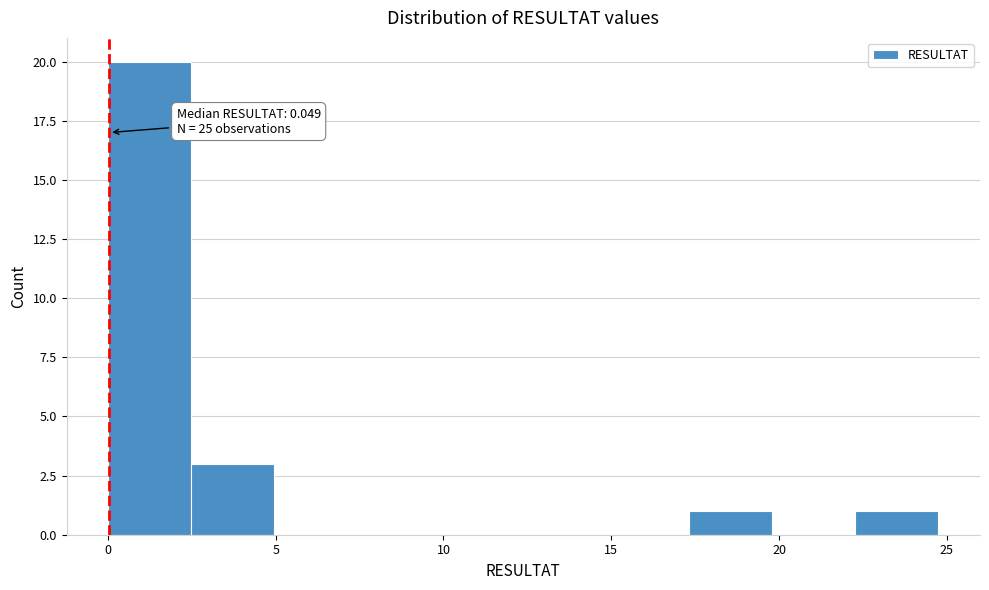

Over which range of the x-axis is the bar tallest?

0.0 to 2.5